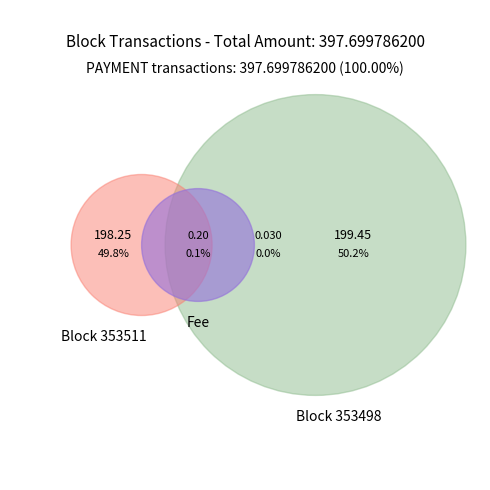

Is it true that 353498 is 50% of the pie?

True